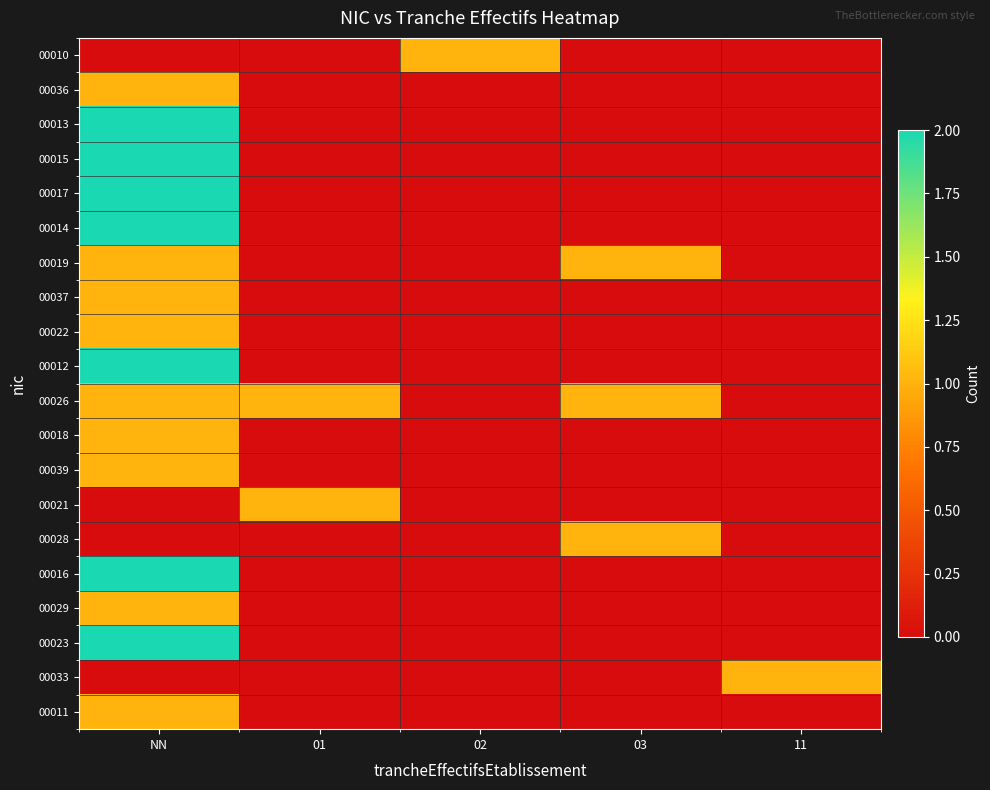

Which category has the highest value across all series?

NN